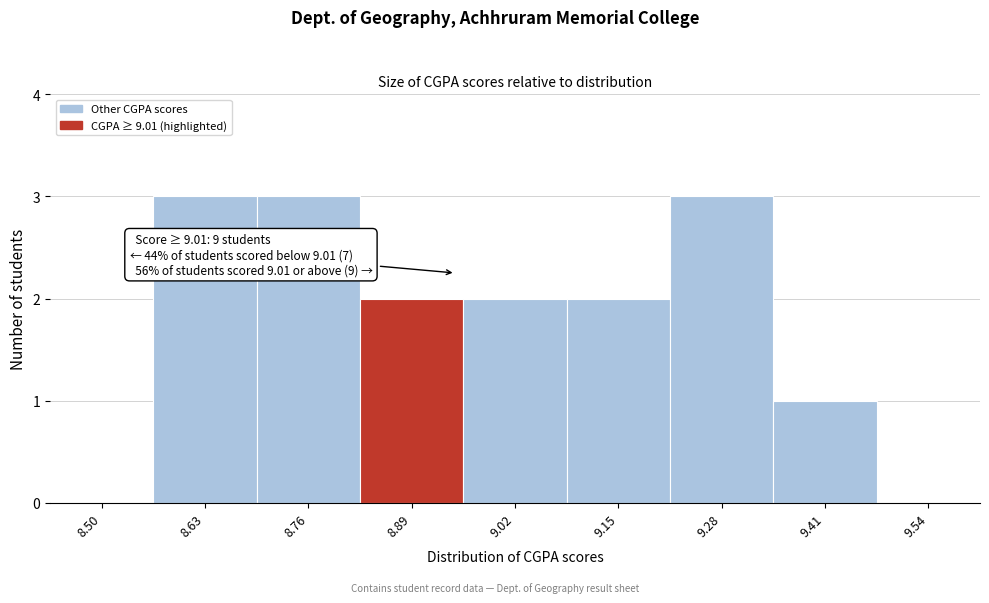

Reading left to right, what are all the values shown in this chart?

8.50=0	8.63=3	8.76=3	8.89=2	9.02=2	9.15=2	9.28=3	9.41=1	9.54=0